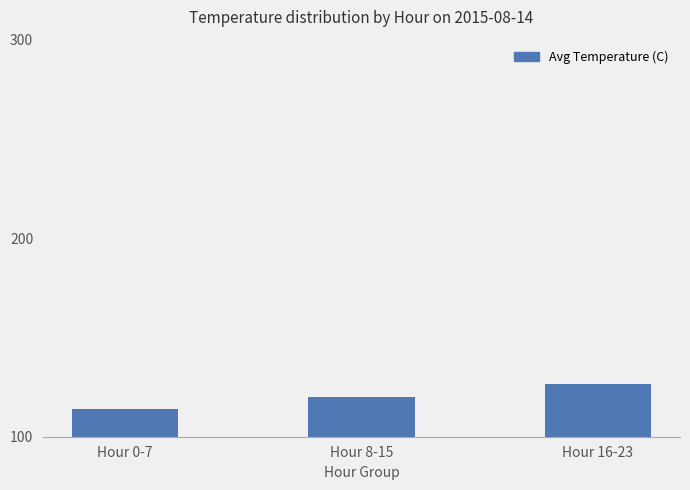

What is the approximate value at Hour 0-7?

114.2